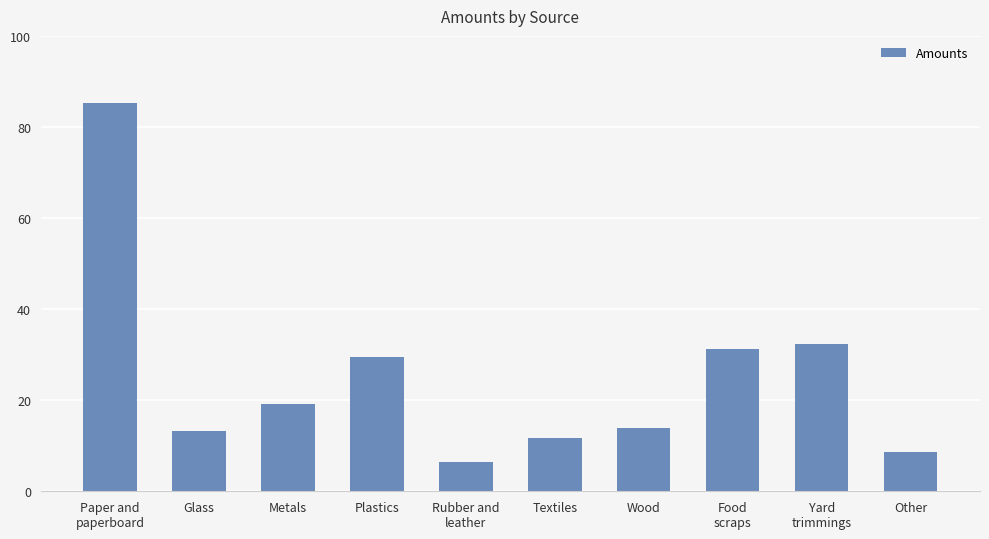

At which category does the chart reach its minimum across all series?

Rubber and
leather